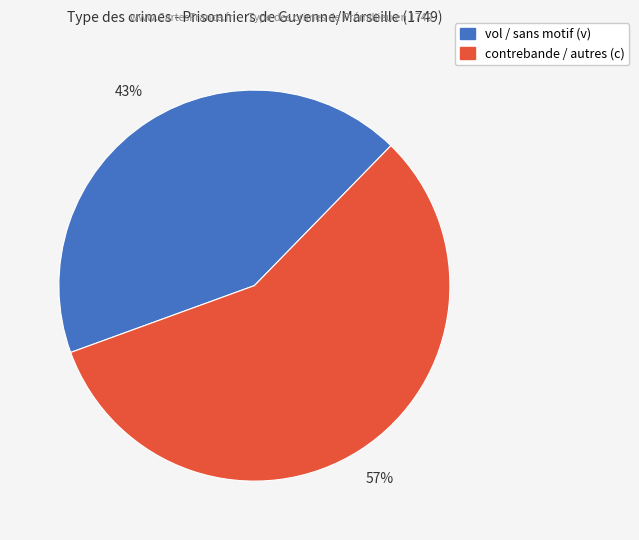

Does any single category account for the majority?

Yes